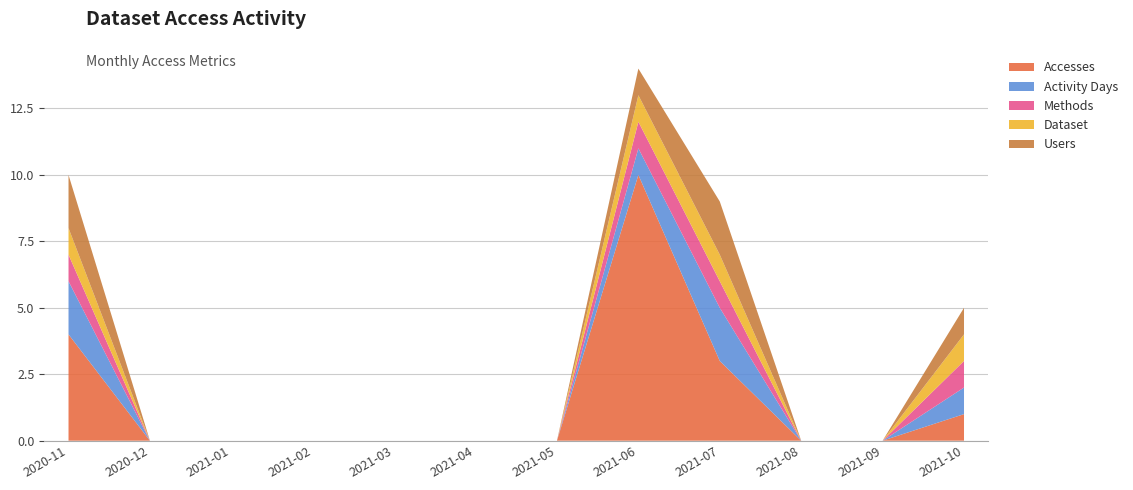

Reading left to right, extract all data points from this chart.

Accesses: 2020-11=4	2020-12=0	2021-01=0	2021-02=0	2021-03=0	2021-04=0	2021-05=0	2021-06=10	2021-07=3	2021-08=0	2021-09=0	2021-10=1
Activity Days: 2020-11=2	2020-12=0	2021-01=0	2021-02=0	2021-03=0	2021-04=0	2021-05=0	2021-06=1	2021-07=2	2021-08=0	2021-09=0	2021-10=1
Methods: 2020-11=1	2020-12=0	2021-01=0	2021-02=0	2021-03=0	2021-04=0	2021-05=0	2021-06=1	2021-07=1	2021-08=0	2021-09=0	2021-10=1
Dataset: 2020-11=1	2020-12=0	2021-01=0	2021-02=0	2021-03=0	2021-04=0	2021-05=0	2021-06=1	2021-07=1	2021-08=0	2021-09=0	2021-10=1
Users: 2020-11=2	2020-12=0	2021-01=0	2021-02=0	2021-03=0	2021-04=0	2021-05=0	2021-06=1	2021-07=2	2021-08=0	2021-09=0	2021-10=1